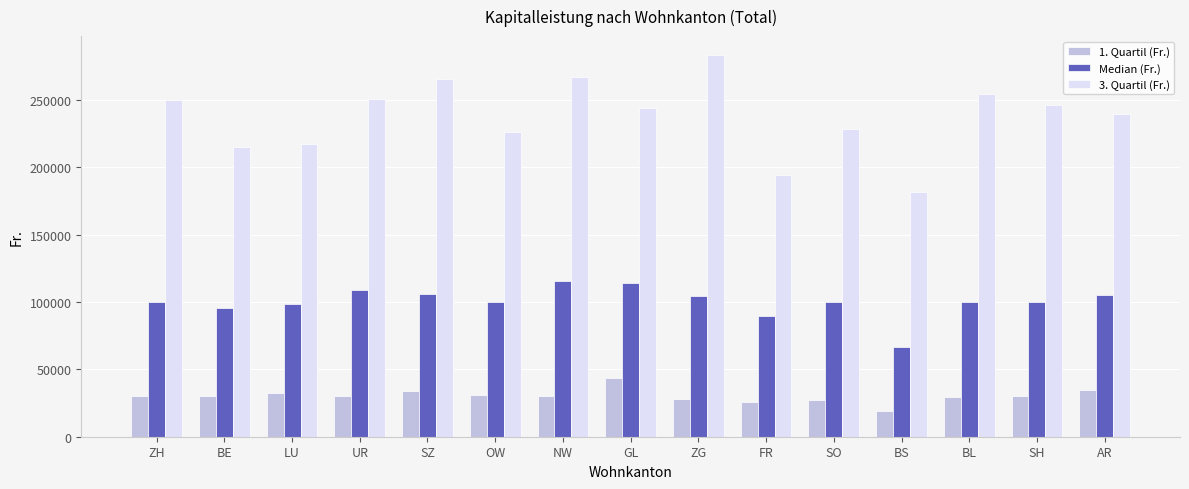

Is the value of Median (Fr.) at ZG greater than the value of 3. Quartil (Fr.) at BE?

No